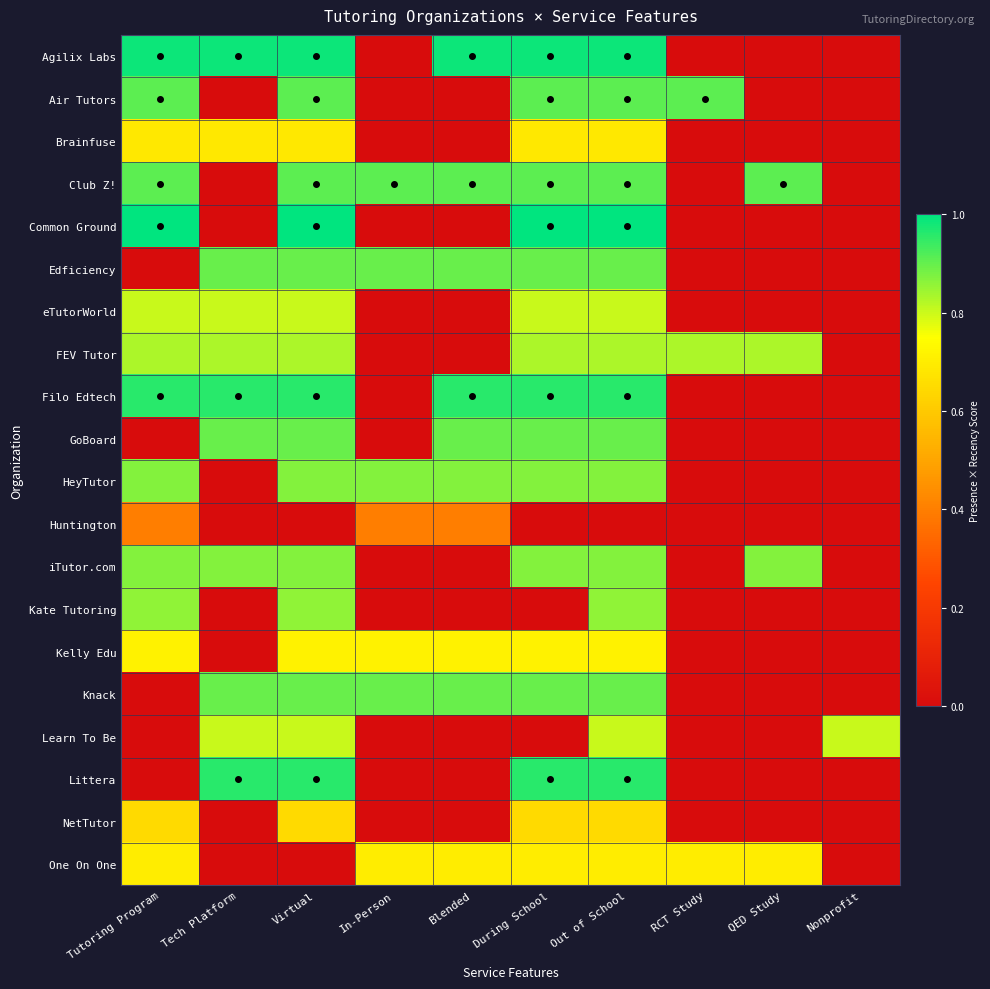

Between Blended and During School, which series saw the biggest shift?

Common Ground